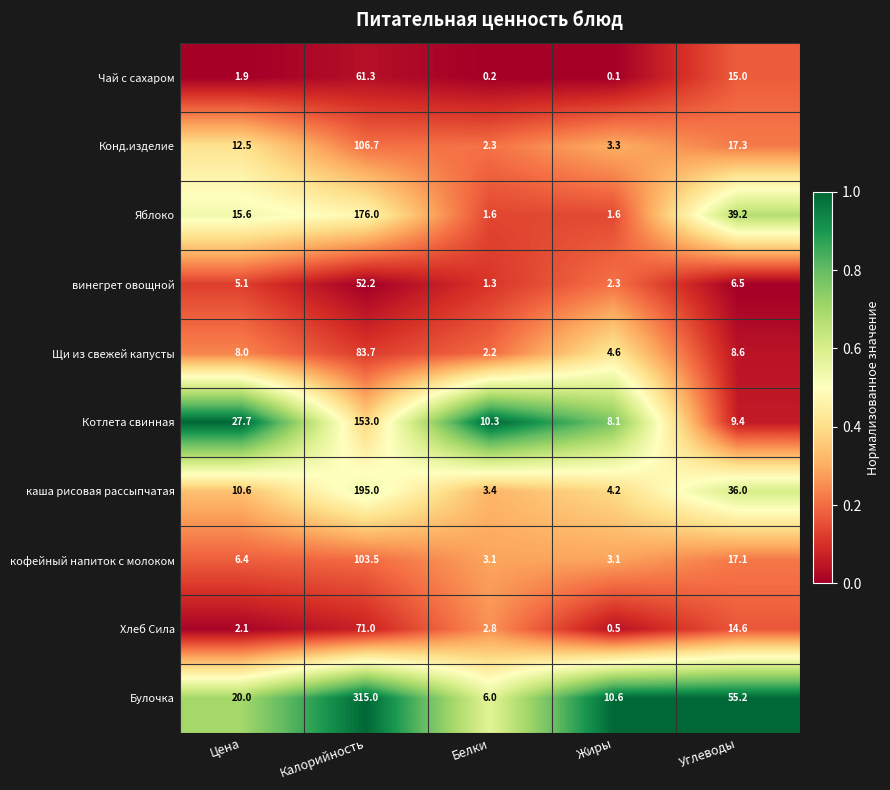

At Цена, list the series in order from smallest to largest.

Чай с сахаром, Хлеб Сила, винегрет овощной, кофейный напиток с молоком, Щи из свежей капусты, каша рисовая рассыпчатая, Конд.изделие, Яблоко, Булочка, Котлета свинная